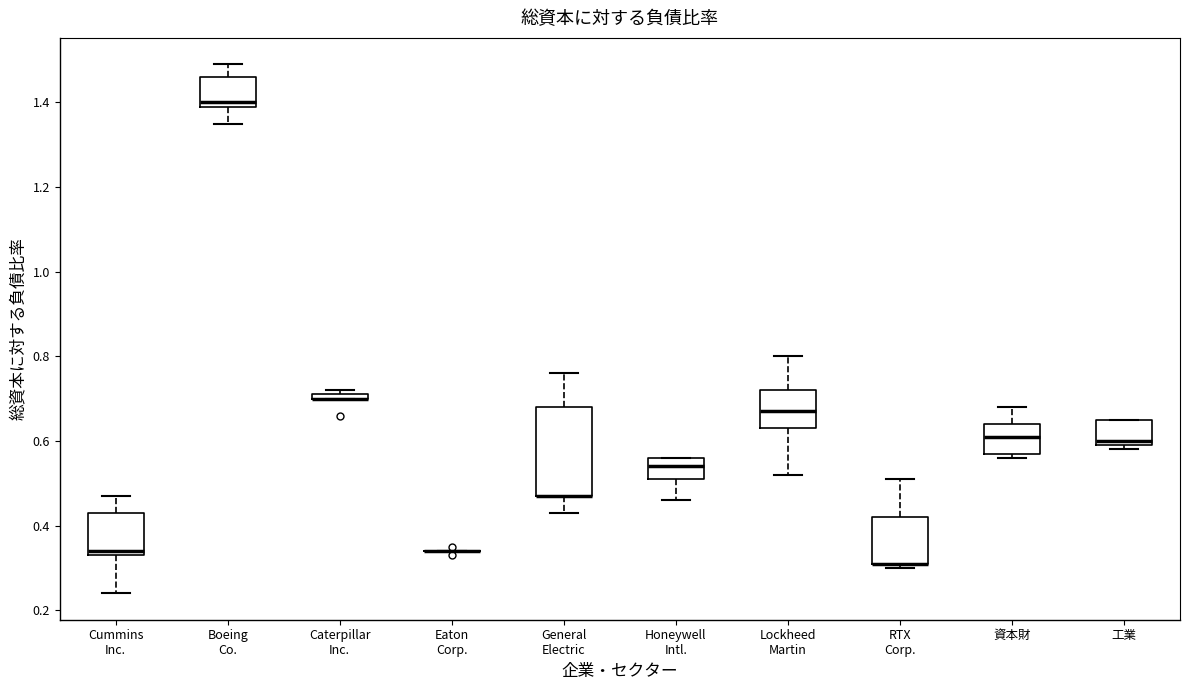

Which box is the tallest, from its lower edge to its upper edge?

General Electric